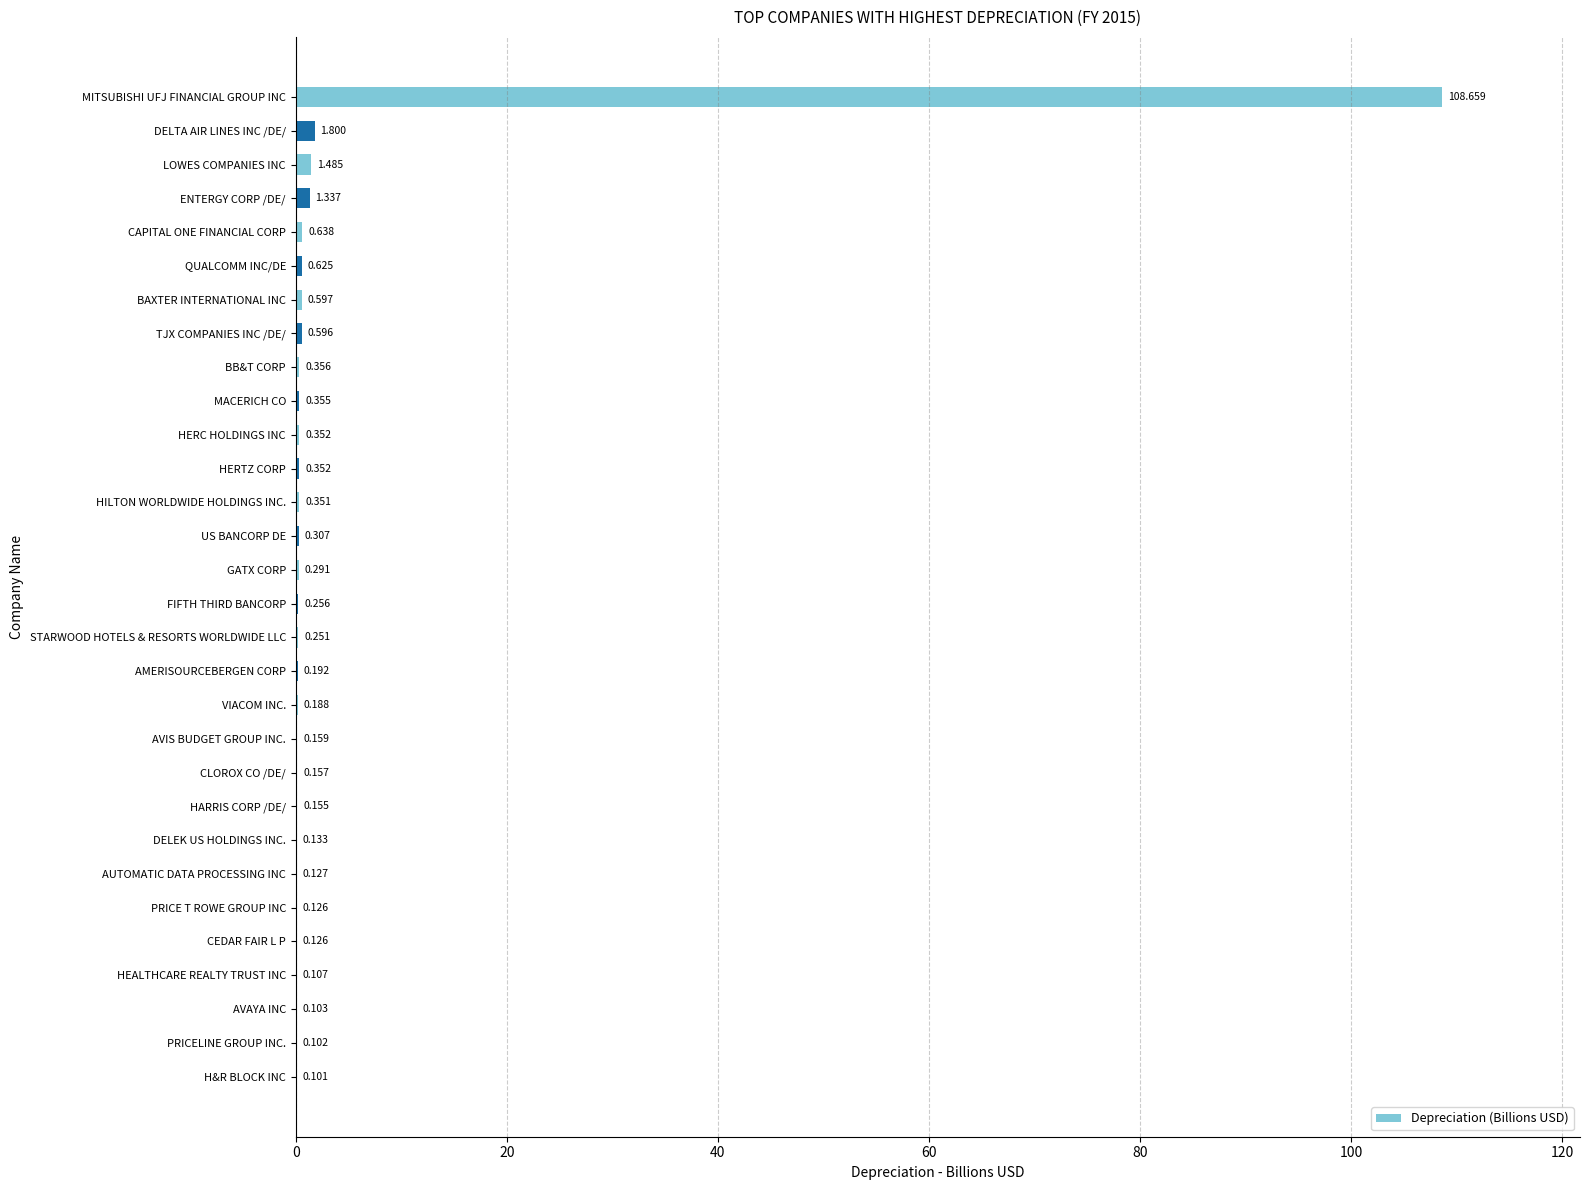

Between STARWOOD HOTELS & RESORTS WORLDWIDE LLC and LOWES COMPANIES INC, which is larger?

LOWES COMPANIES INC